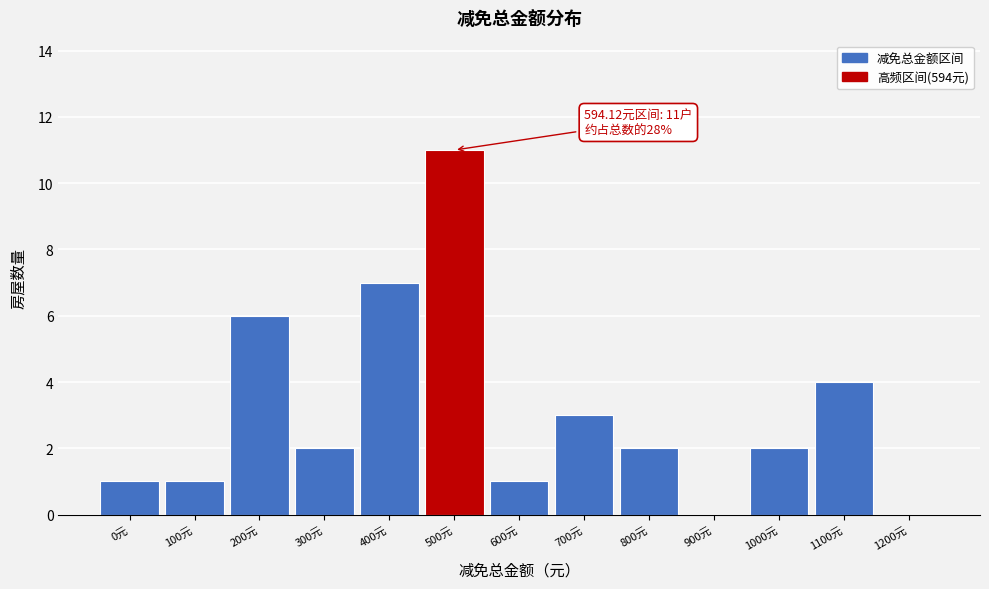

Reading left to right, extract all data points from this chart.

0元=1	100元=1	200元=6	300元=2	400元=7	500元=11	600元=1	700元=3	800元=2	900元=0	1000元=2	1100元=4	1200元=0